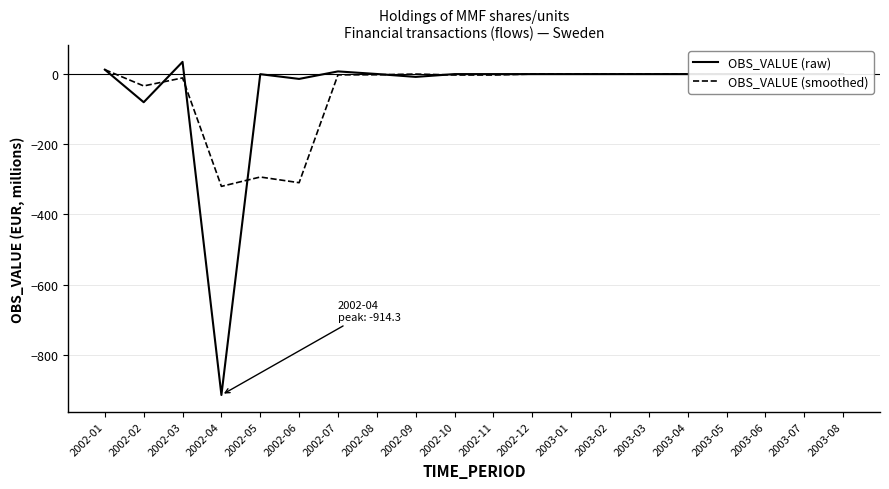

Which series changed the most between 2002-06 and 2003-06?

OBS_VALUE (smoothed)